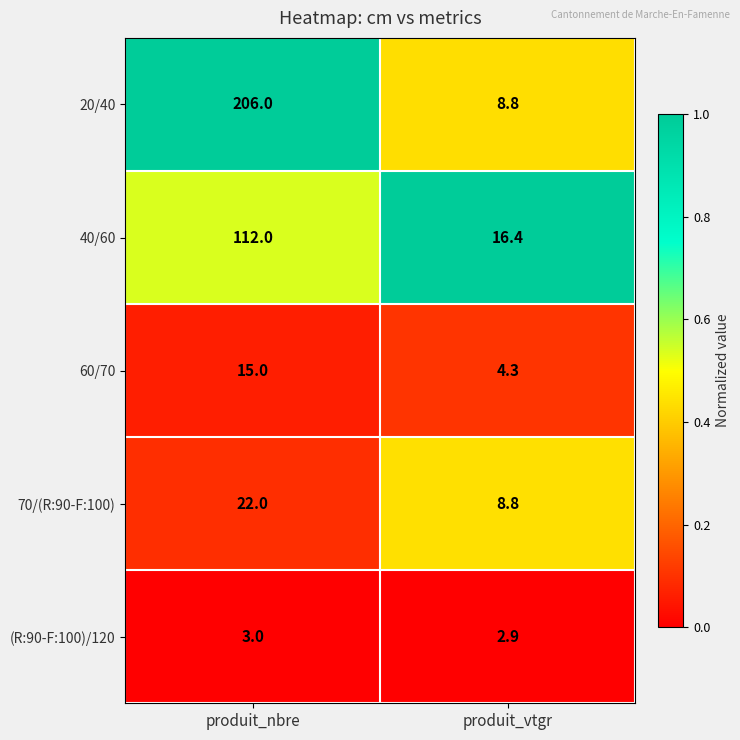

What is the maximum value shown in the chart?

206.0